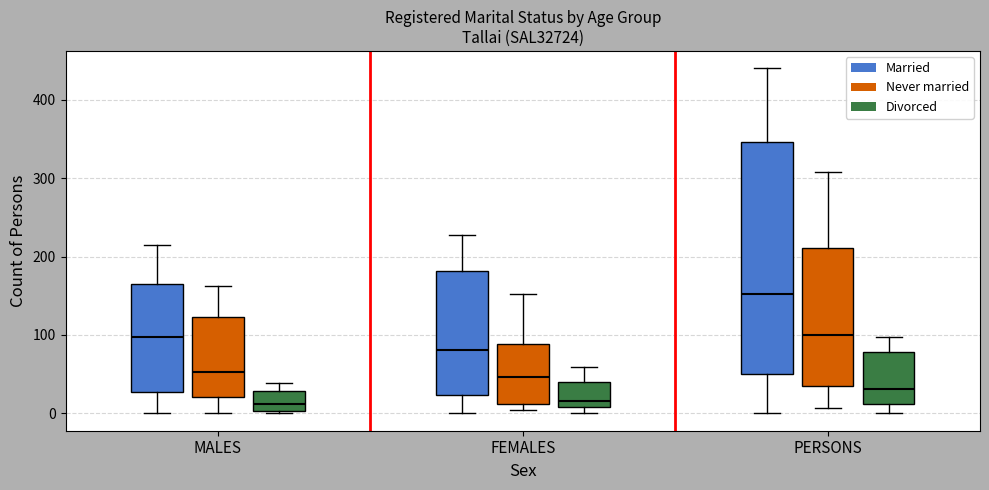

Where is the lower edge of the box for PERSONS (Married) on the y-axis? The values are not printed on the chart, so give them approximately, as read against the axis.

50